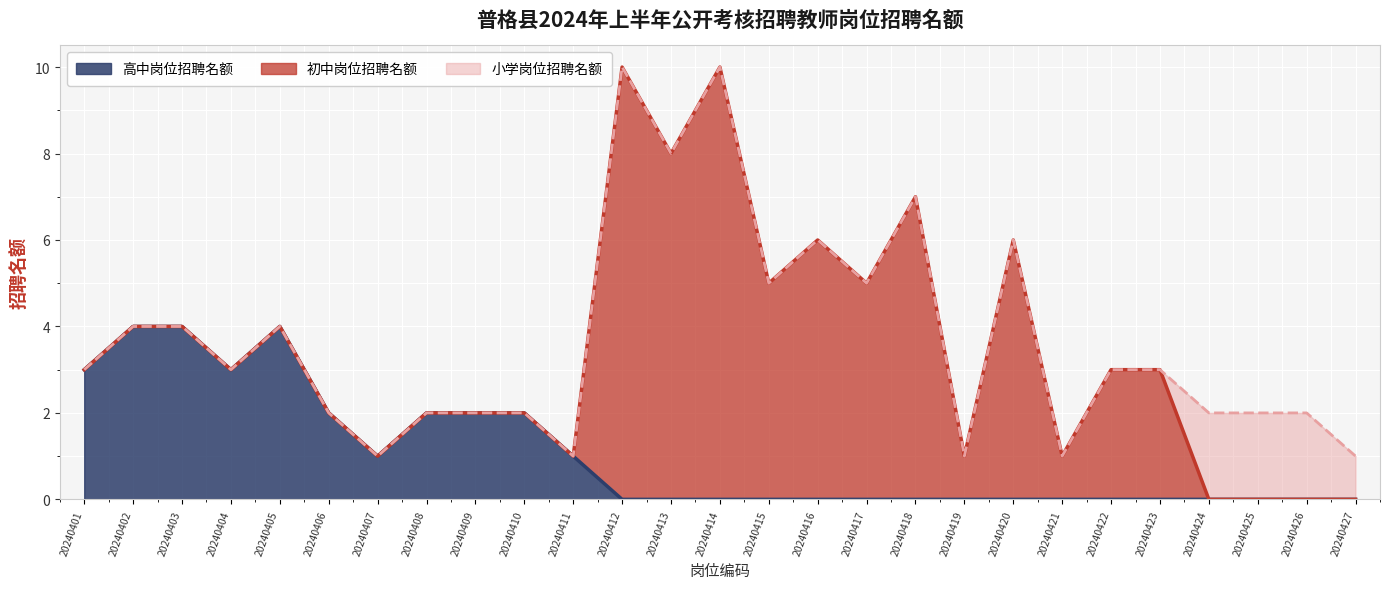

What is the sum of the 初中岗位招聘名额 values at 20240421 and 20240408?

1